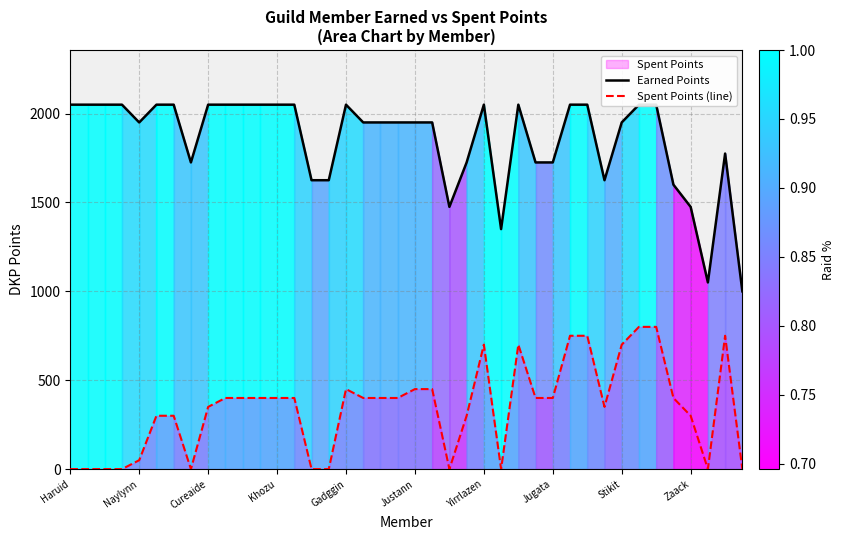

The Earned Points series shows 2050 at Yirrlazen. True or false?

True